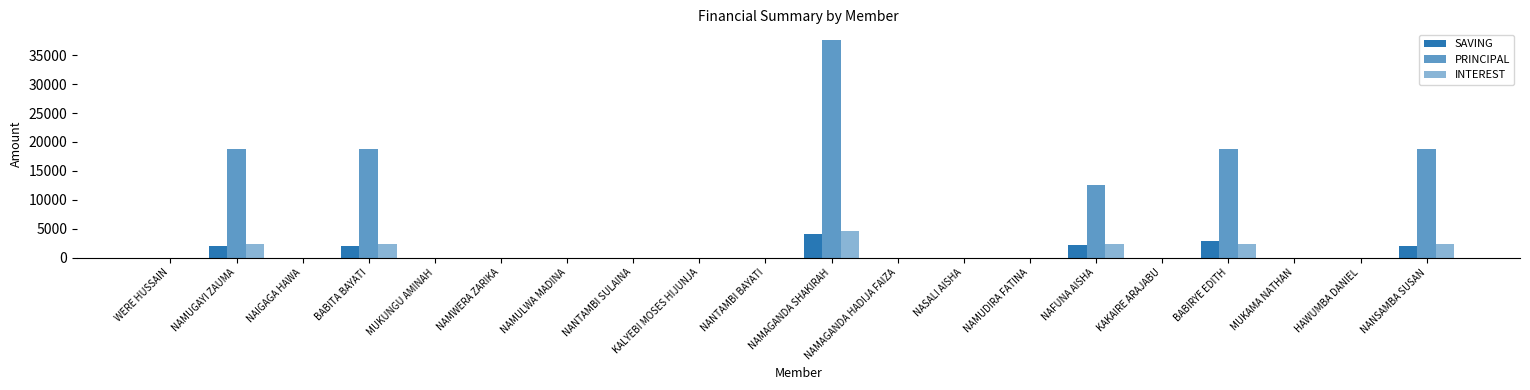

Which series changed the most between KALYEBI MOSES HIJUNJA and NAMAGANDA SHAKIRAH?

PRINCIPAL